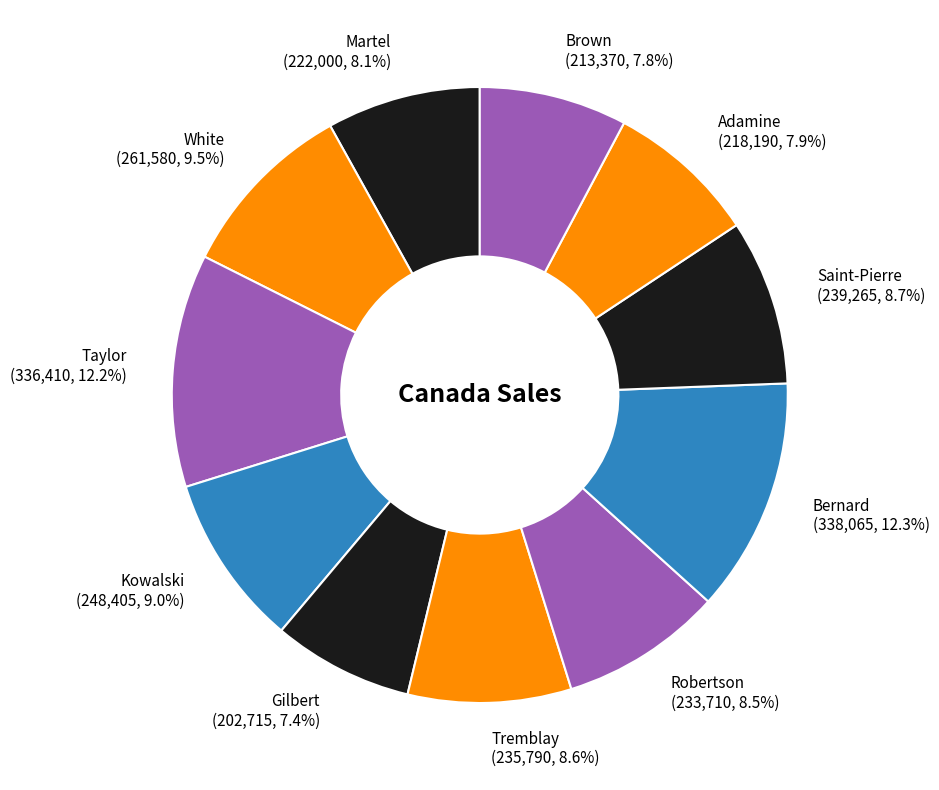

What percentage is NOT represented by Bernard?

87.7%